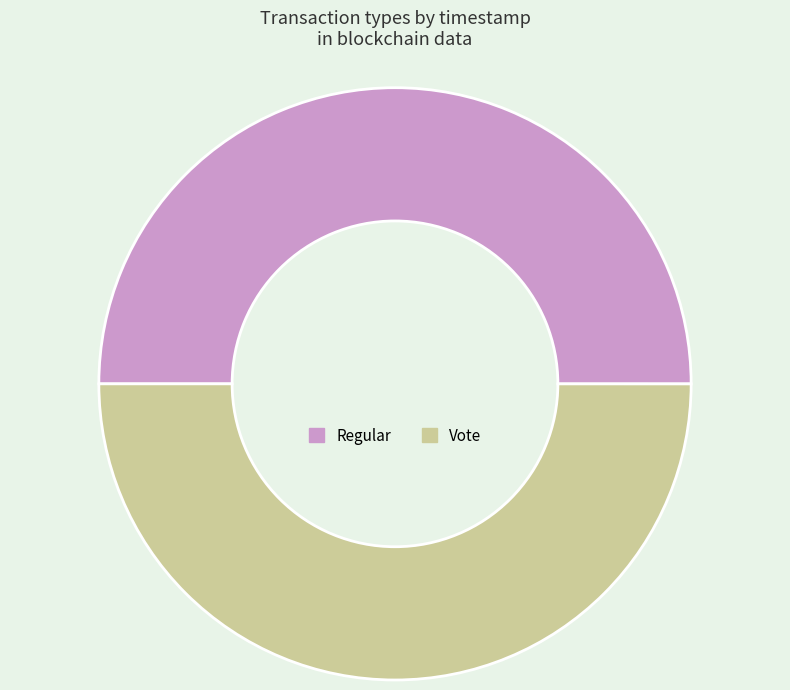

Is the sum of Vote and Regular greater than half?

Yes